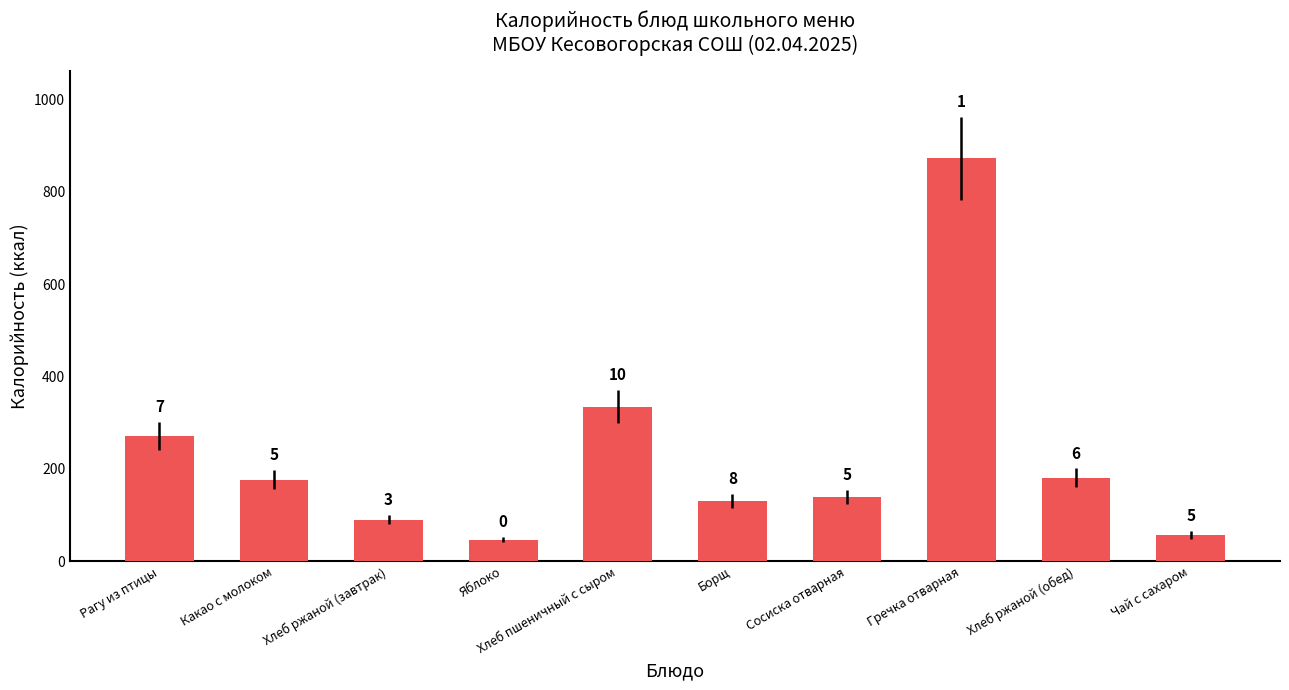

Does the chart contain any negative values?

No